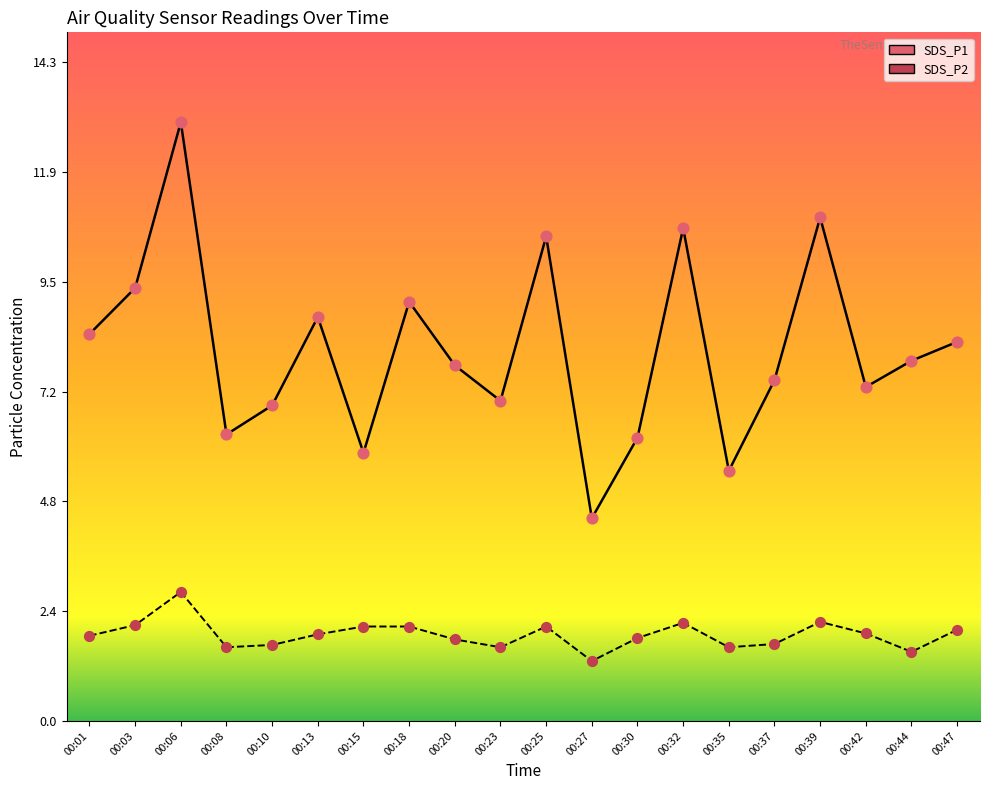

At which category is the sum across all series the highest?

00:06